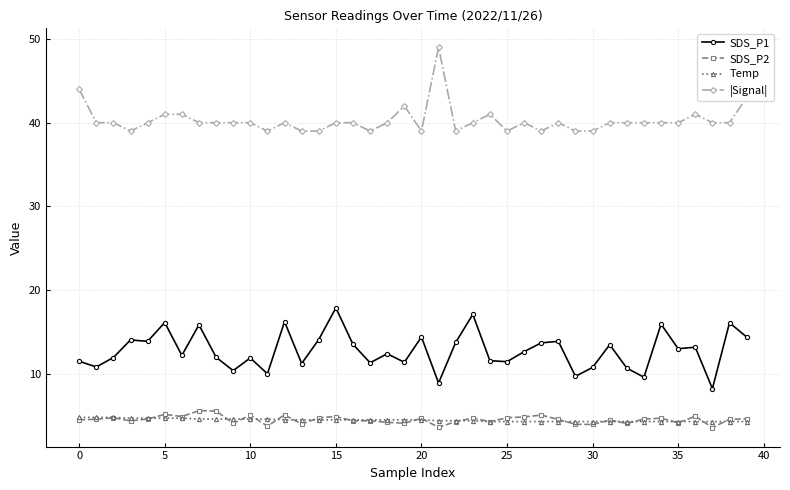

What is the maximum value shown in the chart?

49.0